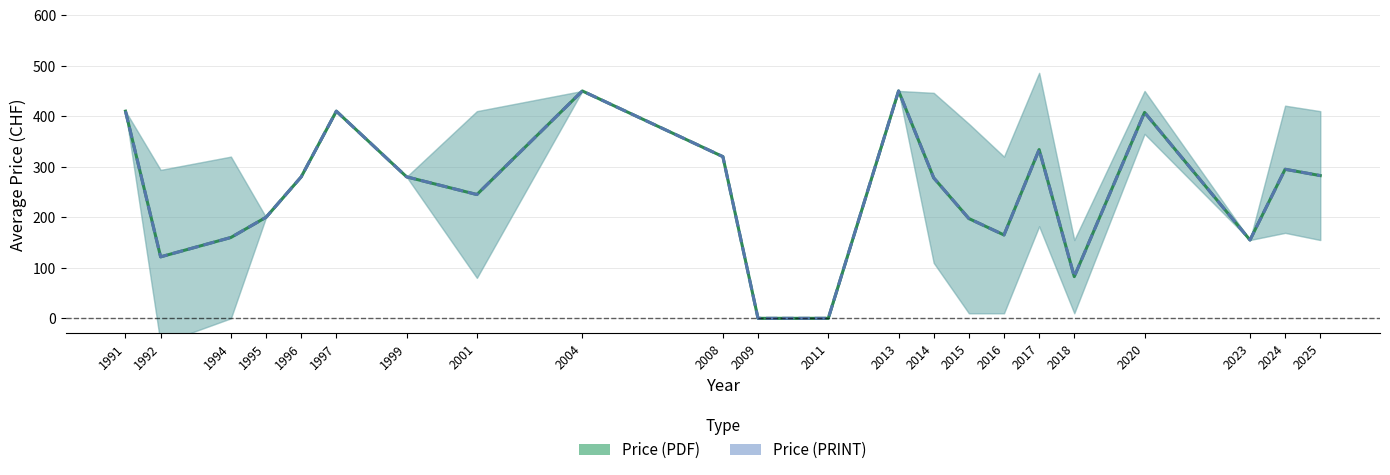

The Price (PDF) series shows 0.0 at 2011. True or false?

True